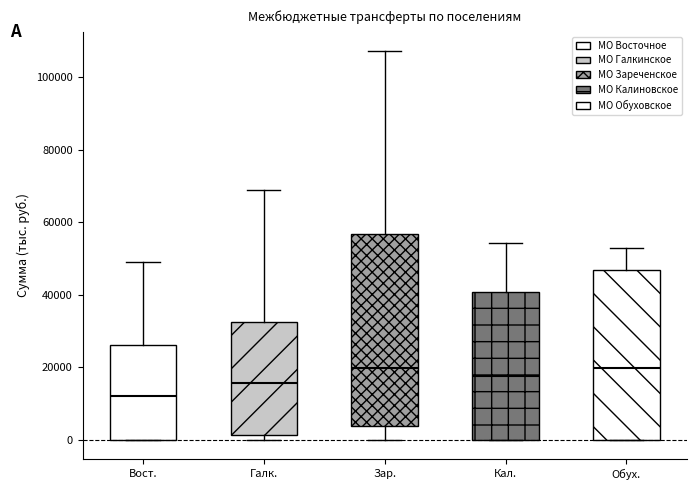

Reading left to right, read every box against the y-axis: the position of its median line, the range the box covers, and the ends of its whiskers. The values are not printed on the chart, so give them approximately, as read against the axis.

Вост.: median 12000, box 0 to 26000, whiskers 0 to 50000
Галк.: median 16000, box 2000 to 32000, whiskers 0 to 68000
Зар.: median 20000, box 4000 to 56000, whiskers 0 to 108000
Кал.: median 18000, box 0 to 40000, whiskers 0 to 54000
Обух.: median 20000, box 0 to 46000, whiskers 0 to 52000